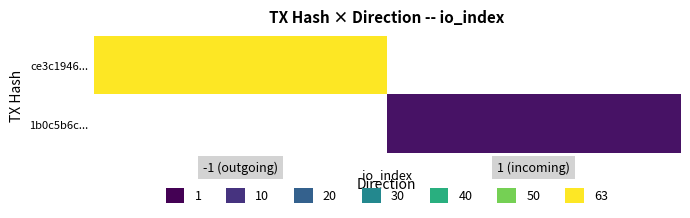

List the series in order of their overall mean, highest first.

ce3c1946..., 1b0c5b6c...